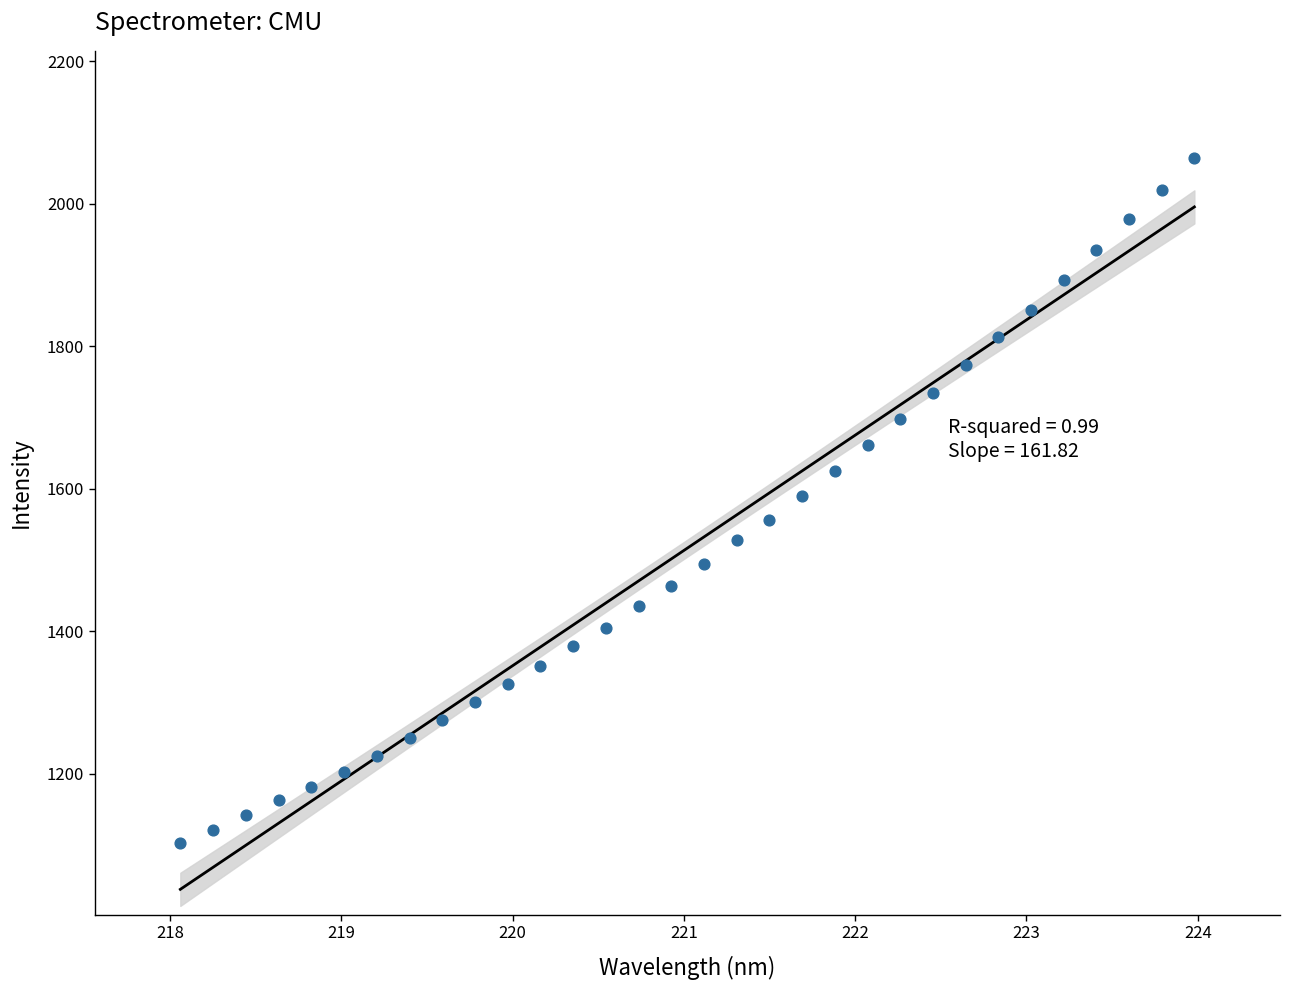

What is the range of X values (max minus min)?

5.9